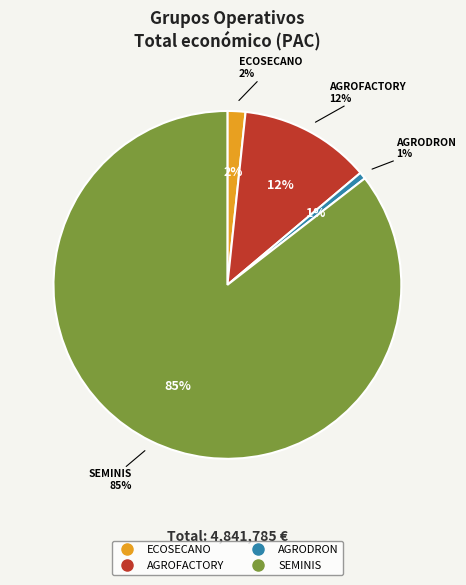

Which slice is the smallest?

AGRODRON